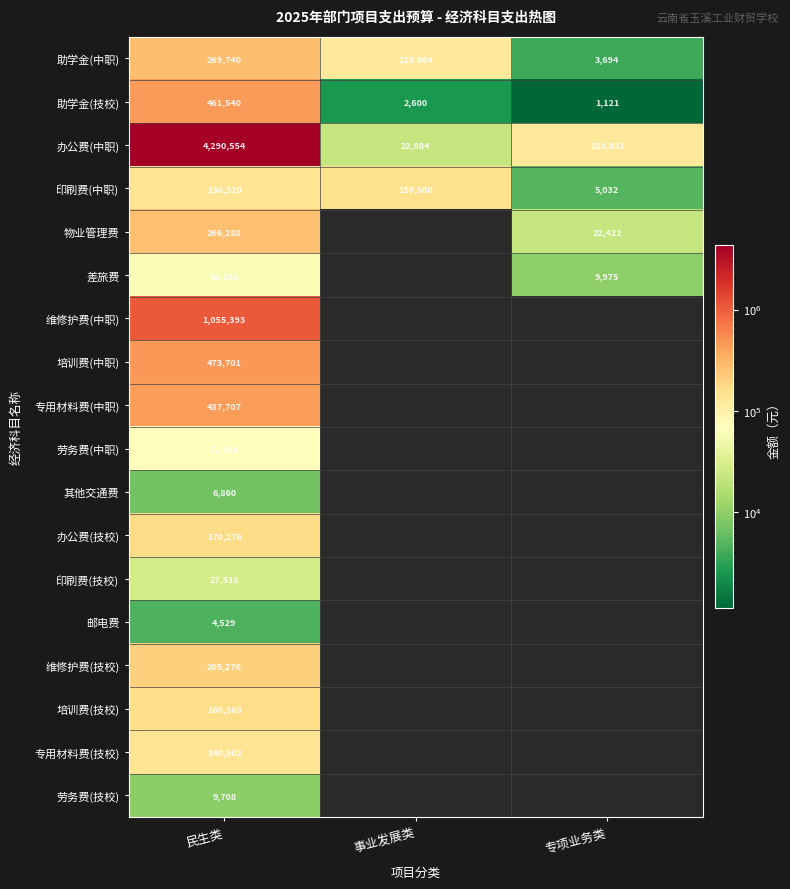

How many distinct data groups are displayed?

18